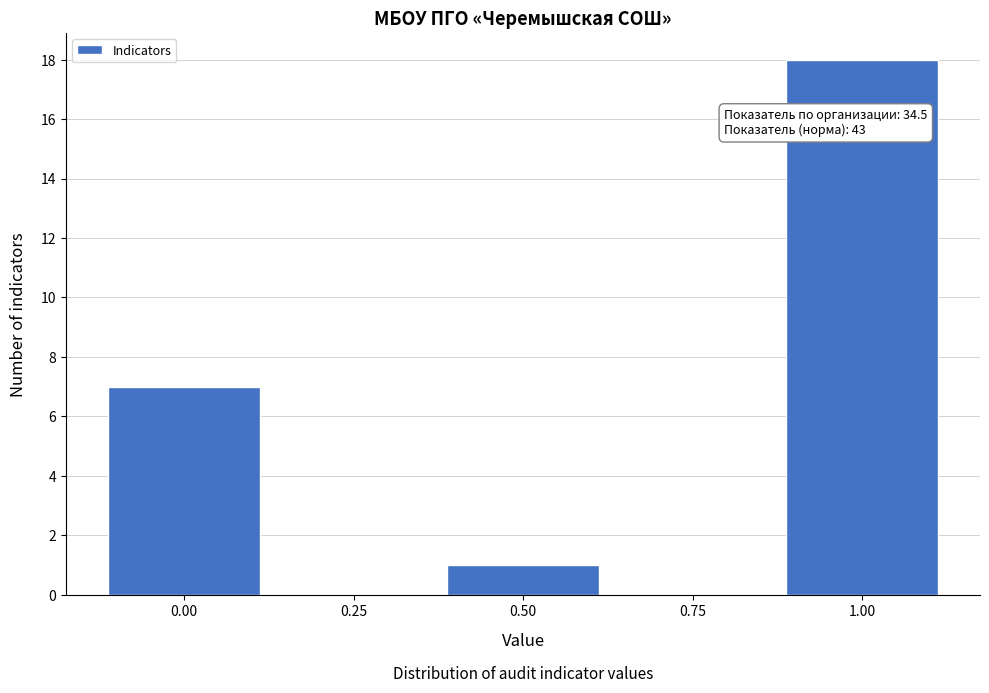

Which range on the x-axis has the tallest bar?

0.875 to 1.125